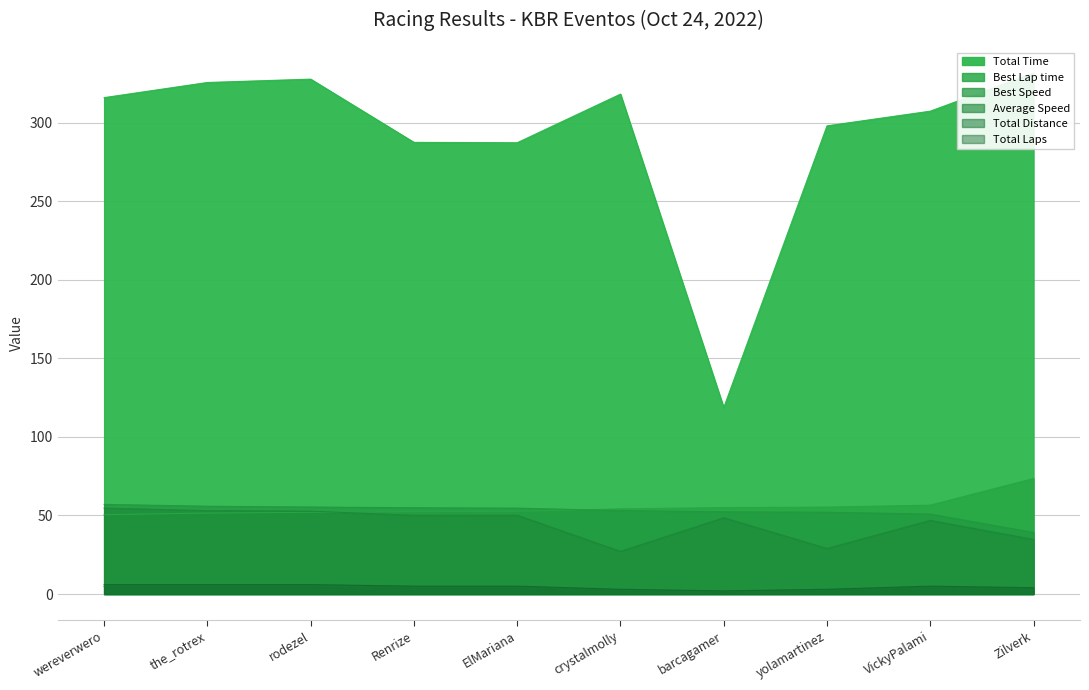

What are all the series names shown in the legend?

Total Time, Best Lap time, Best Speed, Average Speed, Total Distance, Total Laps